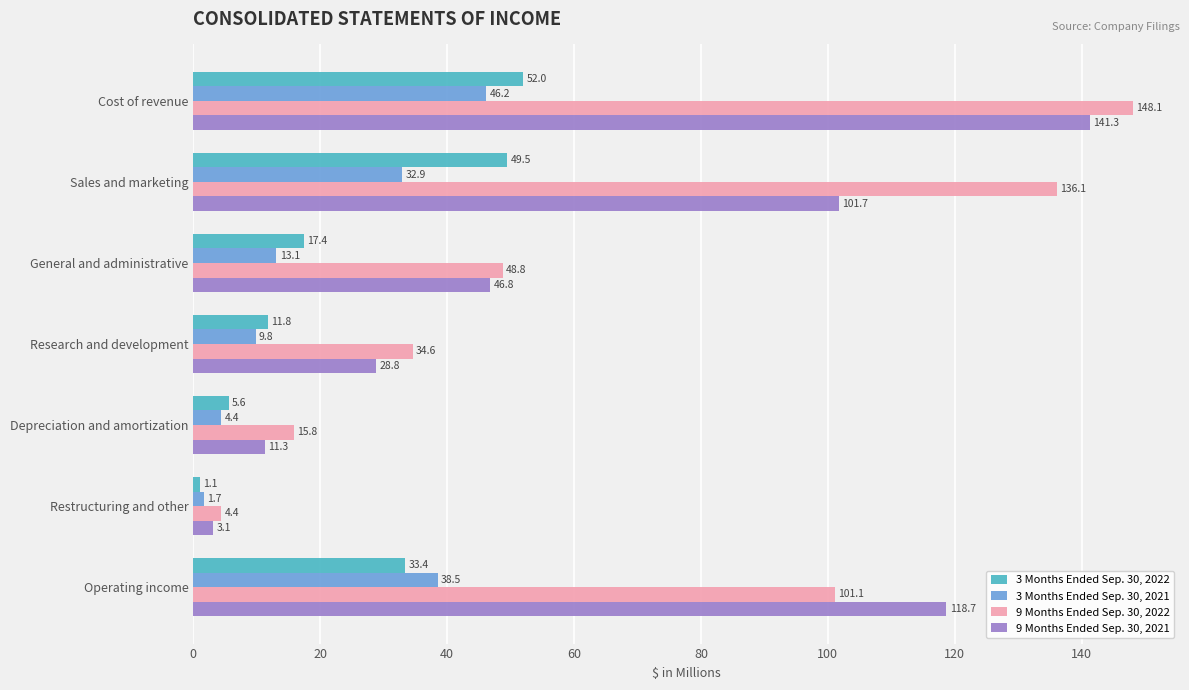

What is the sum of all 3 Months Ended Sep. 30, 2021 values?

146.6